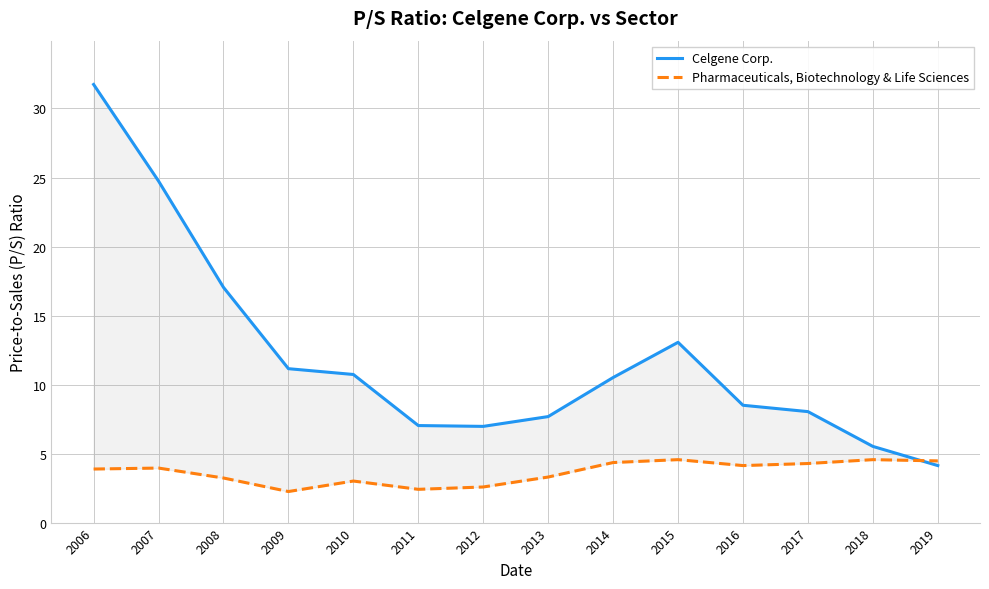

How many data points does each series have?

14